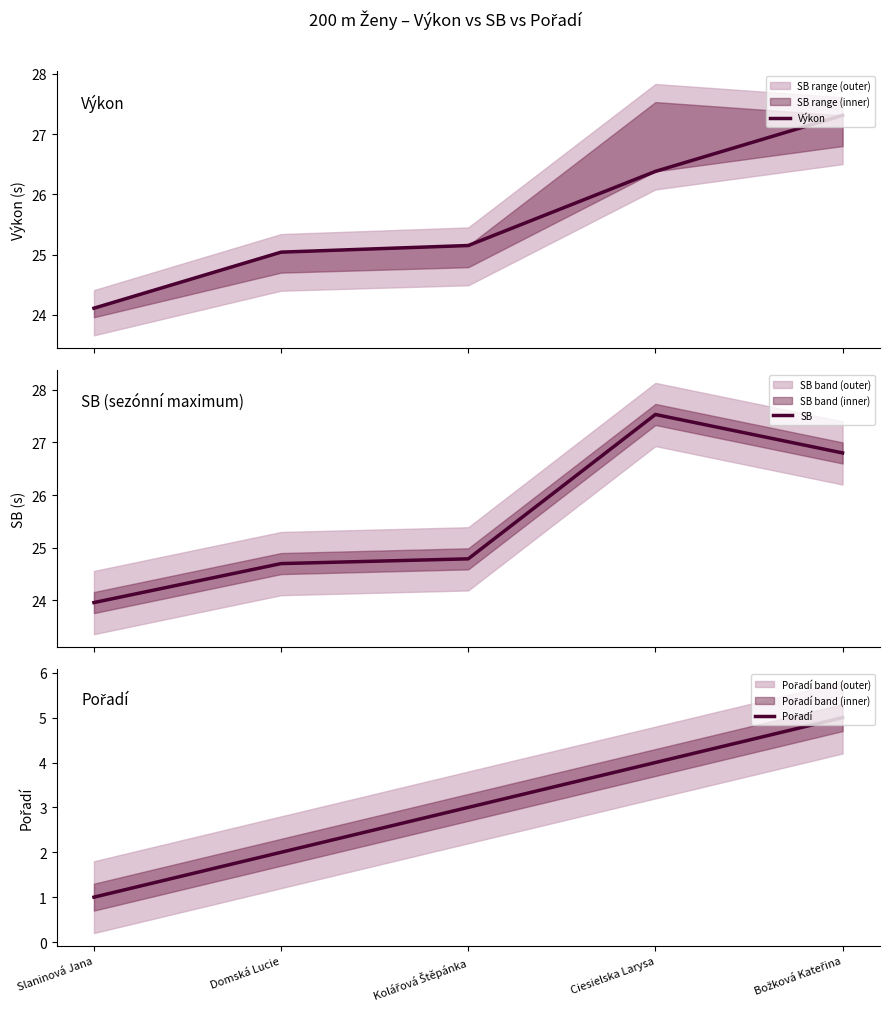

What is the value of the Pořadí point at the 5th from the left?

5.0